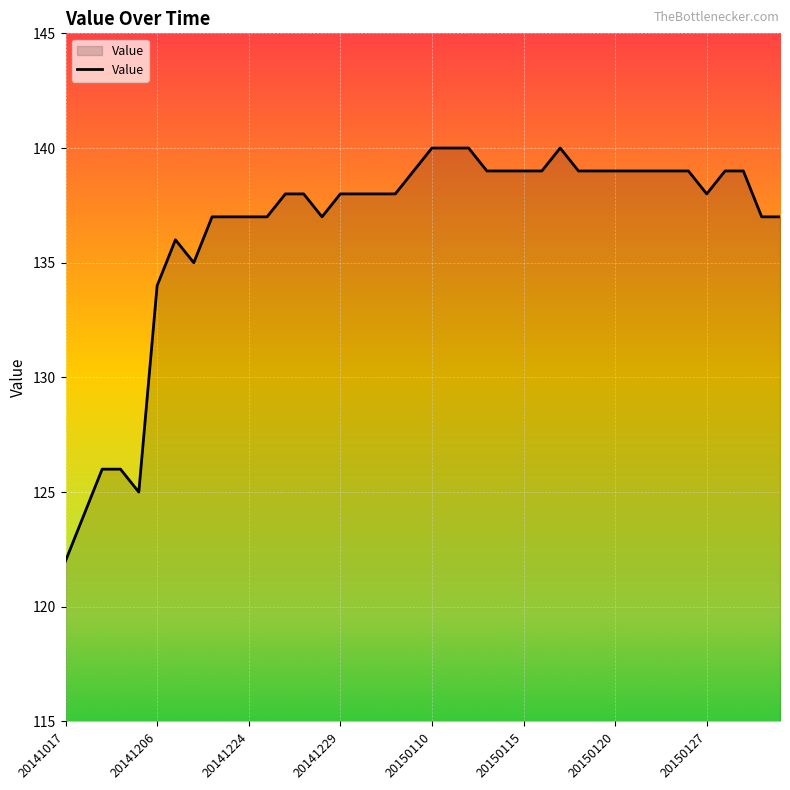

What is the minimum value shown in the chart?

122